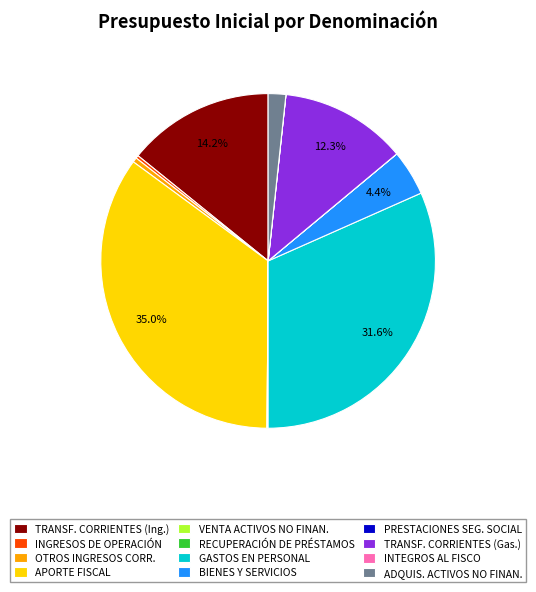

What percentage is NOT represented by GASTOS EN PERSONAL?

68.4%